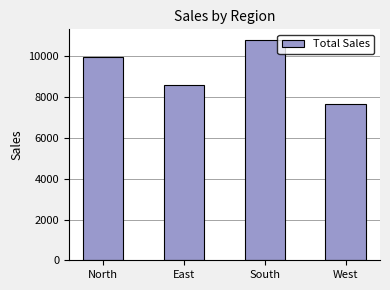

List the labels in order of value, smallest first.

West, East, North, South